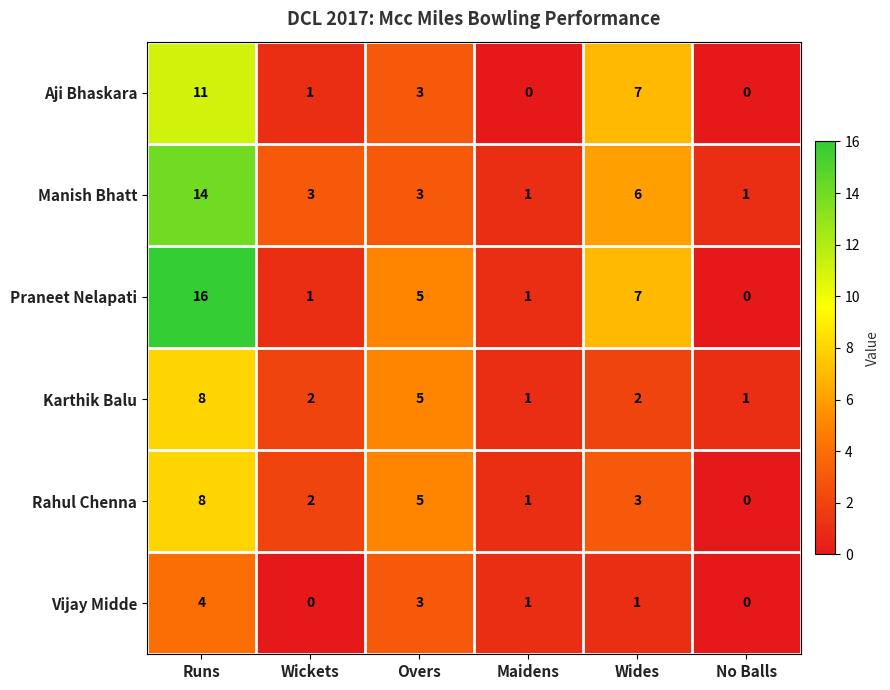

Which series has the largest range (max minus min)?

Praneet Nelapati